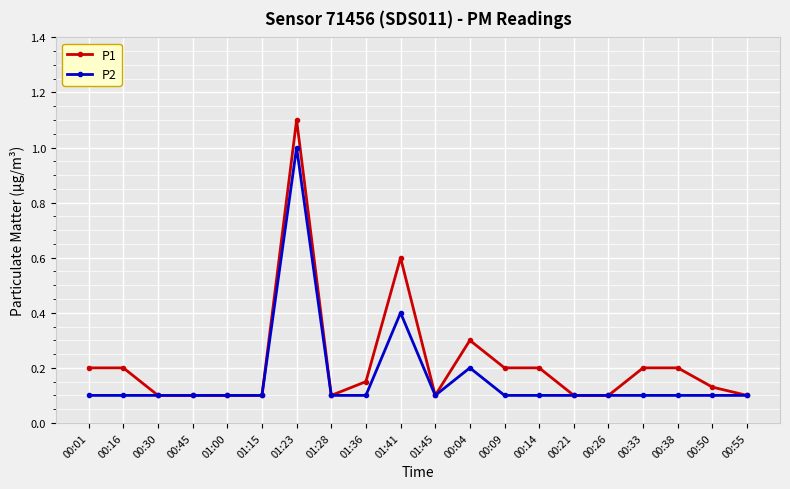

Does the chart have visible grid lines?

Yes